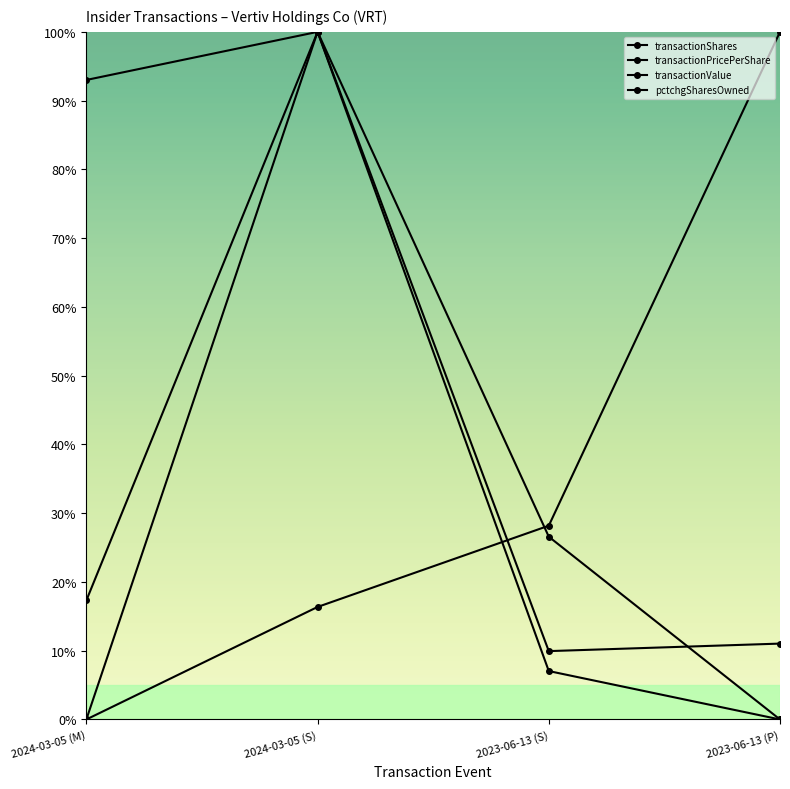

How many lines are shown in the chart?

4